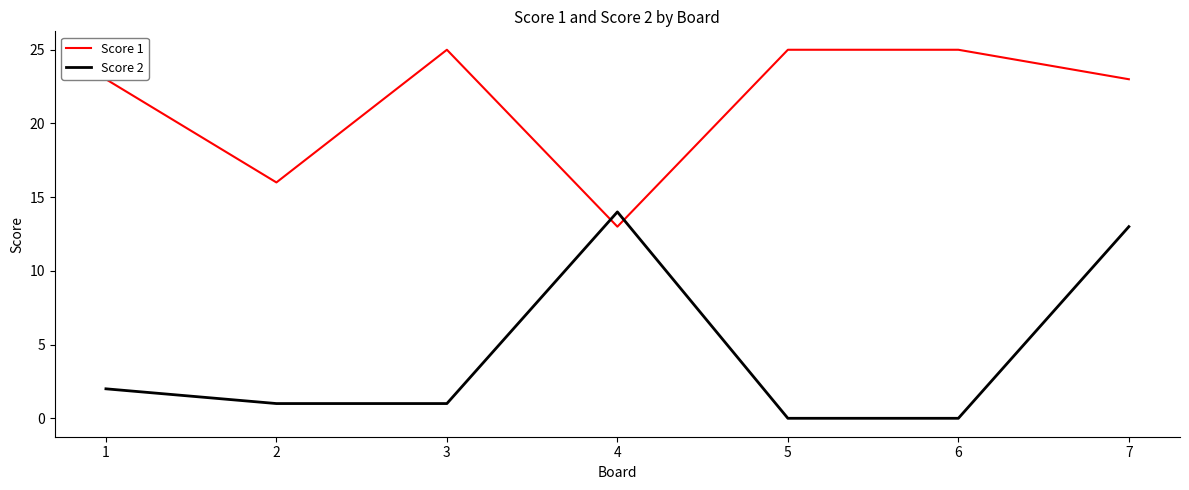

Rank the series by their average value, from lowest to highest.

Score 2, Score 1